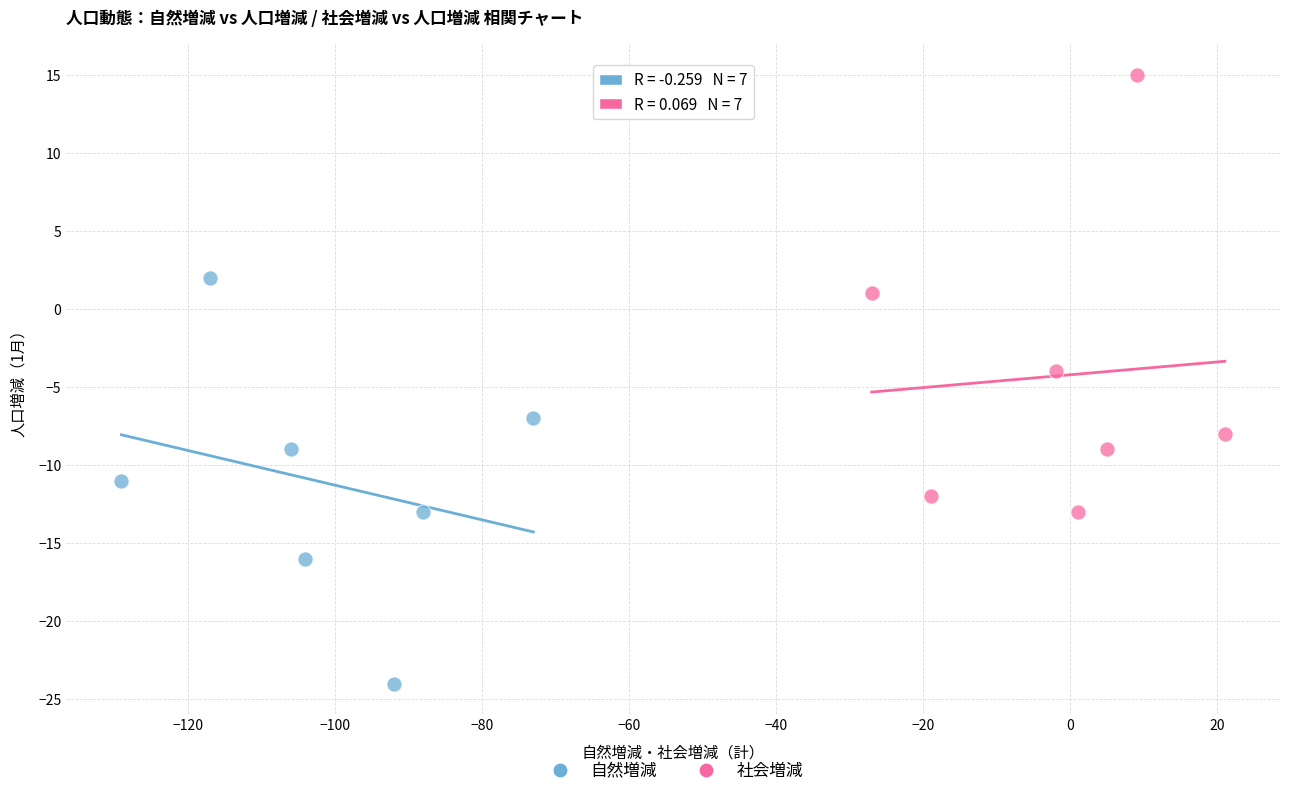

What are all the series names shown in the legend?

自然増減, 社会増減